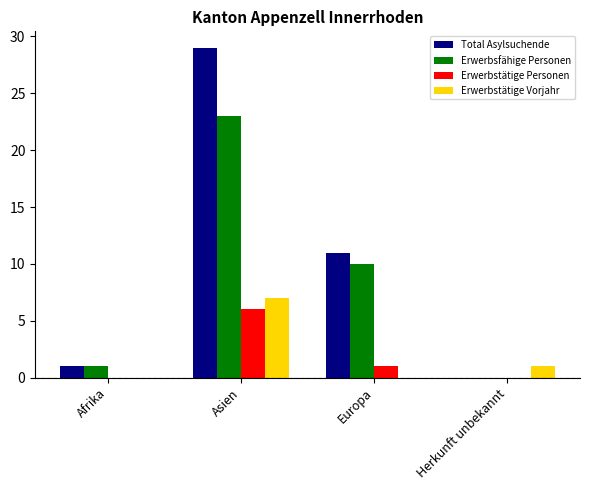

At which category does the chart reach its peak across all series?

Asien